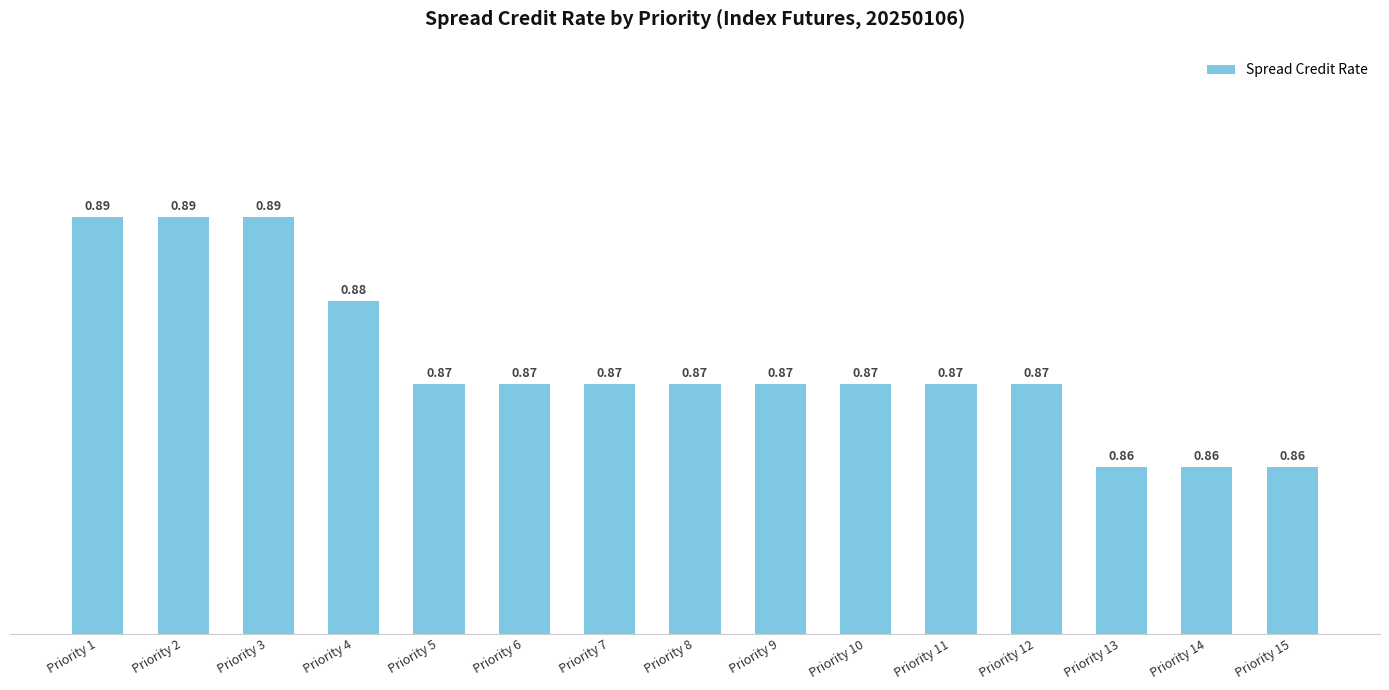

What is the sum of the values at Priority 3 and Priority 7?

1.8